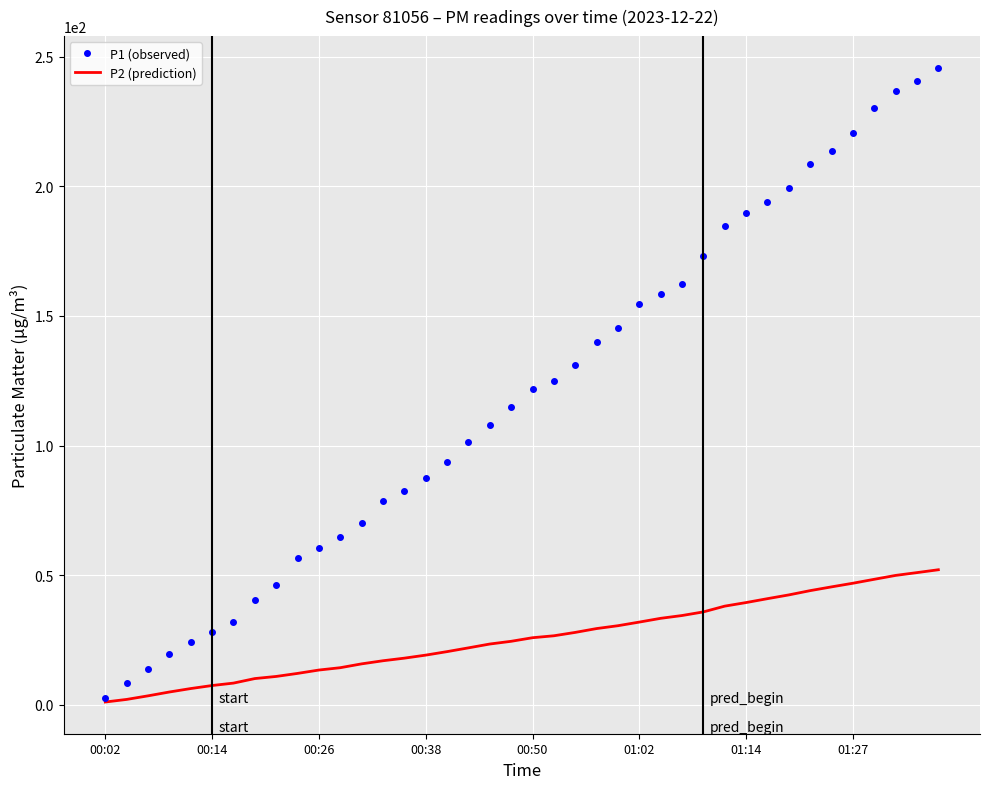

True or false: P1 (observed) has more than 1 interior local peaks.

False